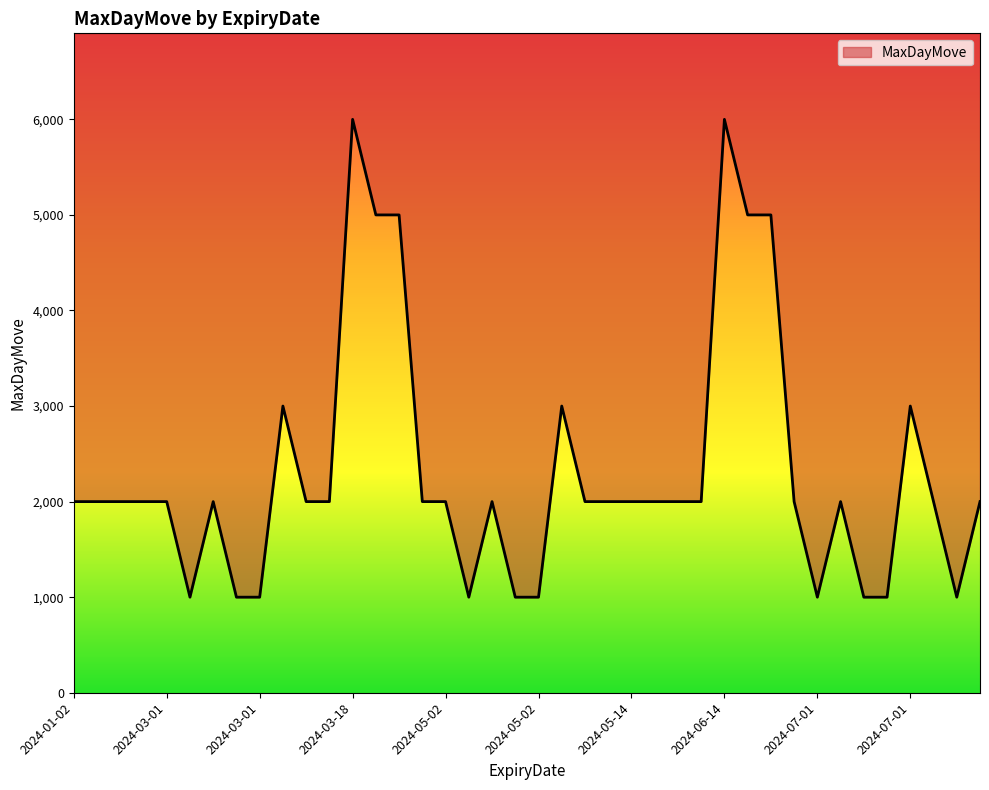

What is the greatest value displayed?

6000